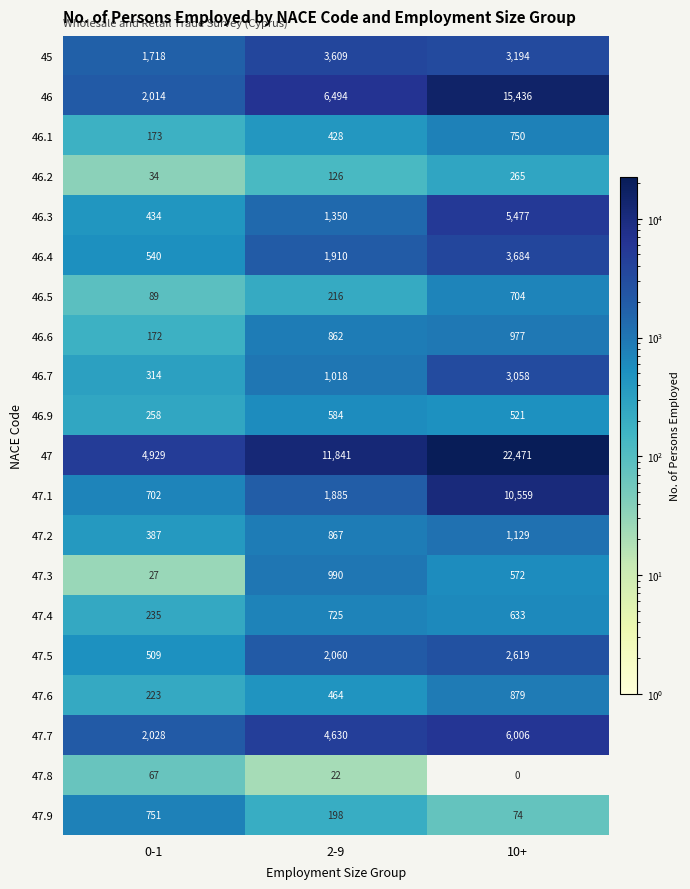

Count the number of categories in the chart.

3